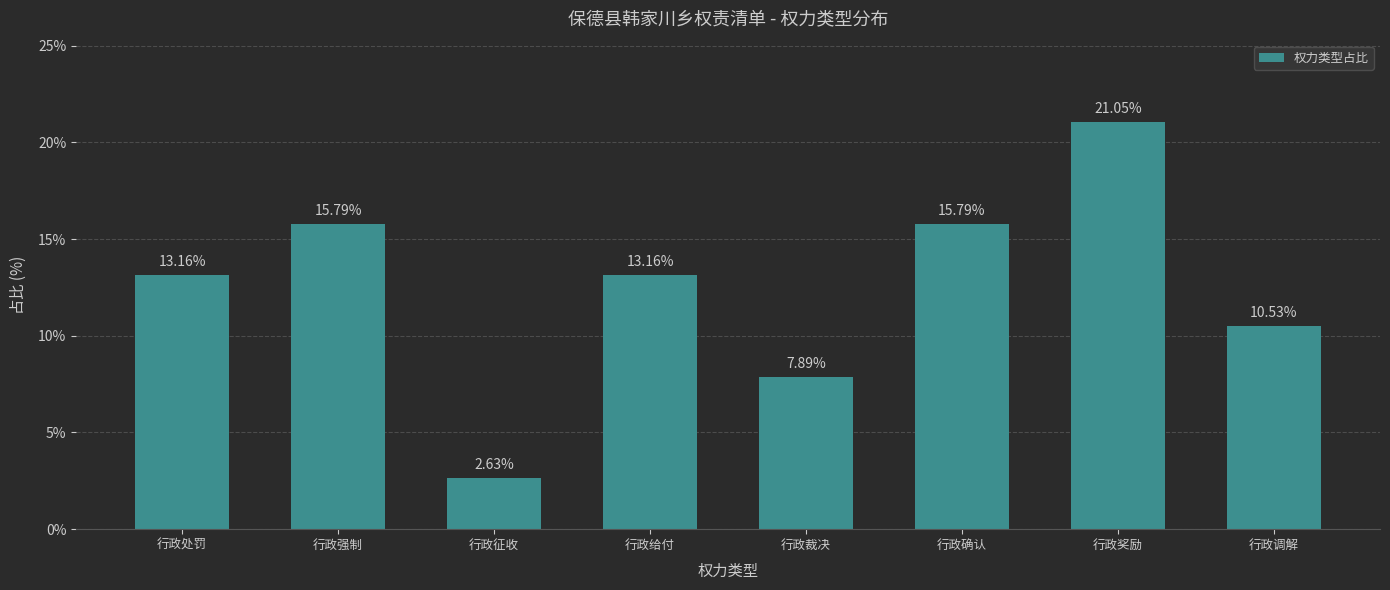

Which category has the lowest value across all series?

行政征收